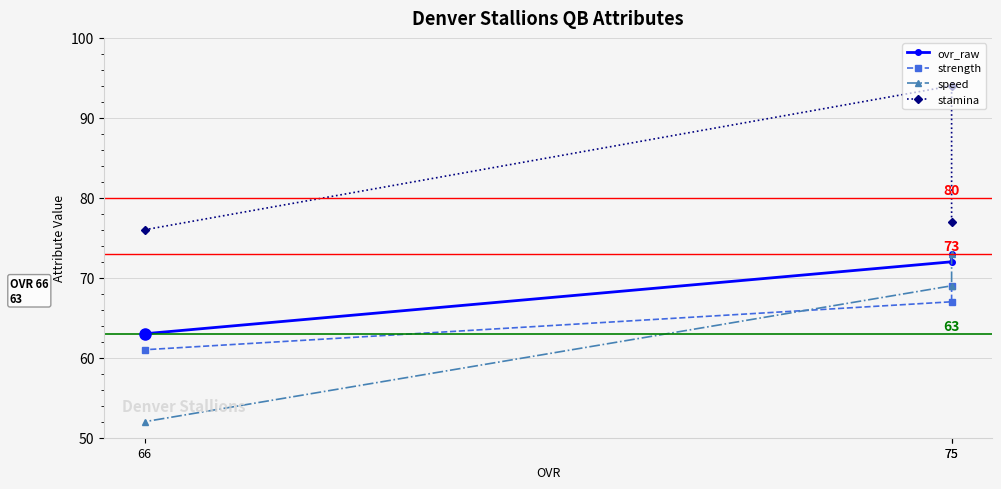

Where is ovr_raw nearest to the value 68?

75